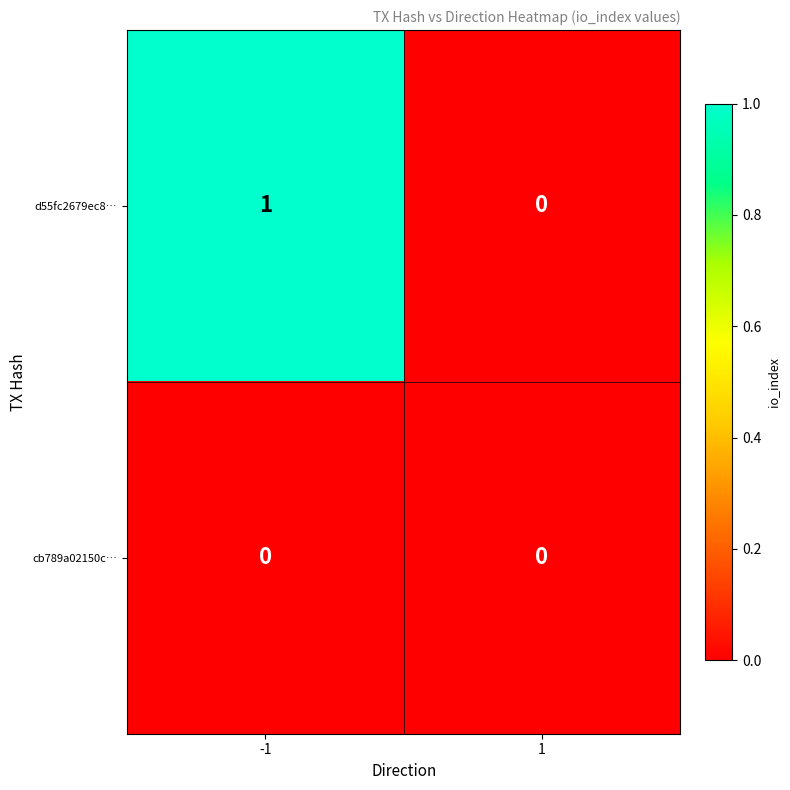

List the series in order of their overall mean, highest first.

d55fc2679ec8…, cb789a02150c…